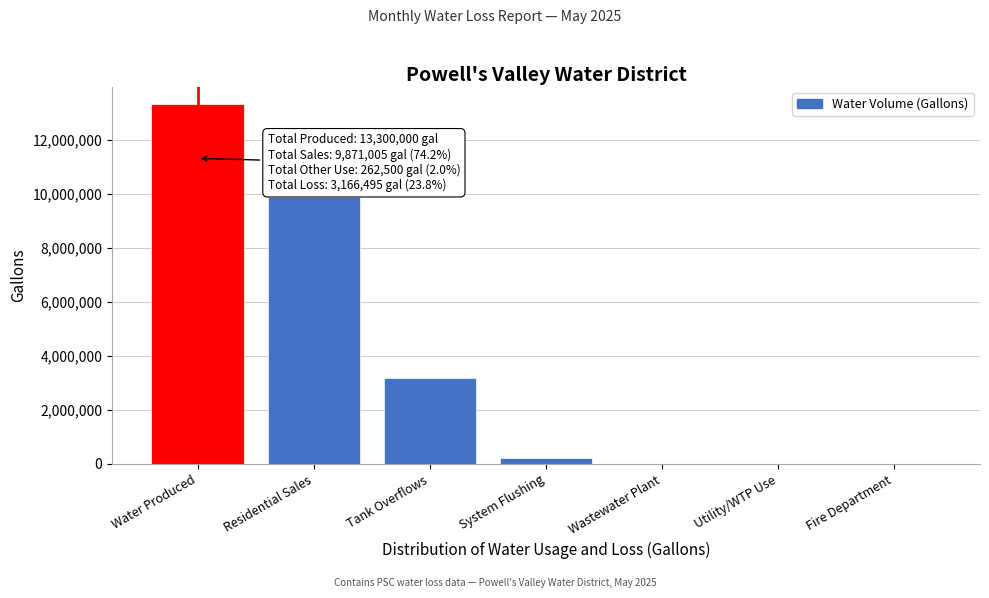

Which has a higher value, Wastewater Plant or Water Produced?

Water Produced